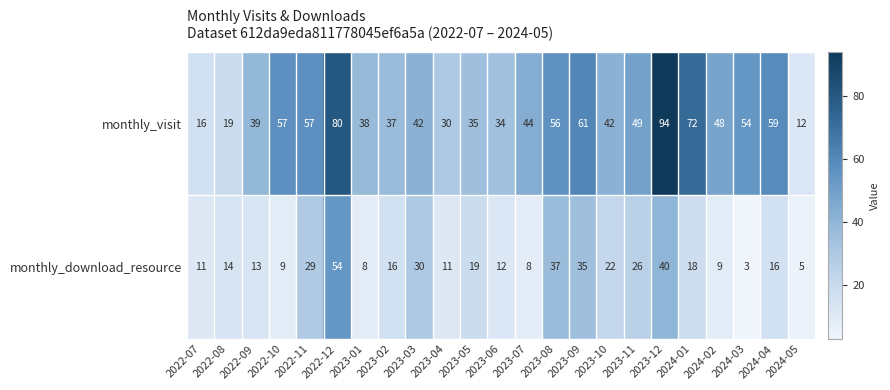

Which series has the widest spread of values?

monthly_visit